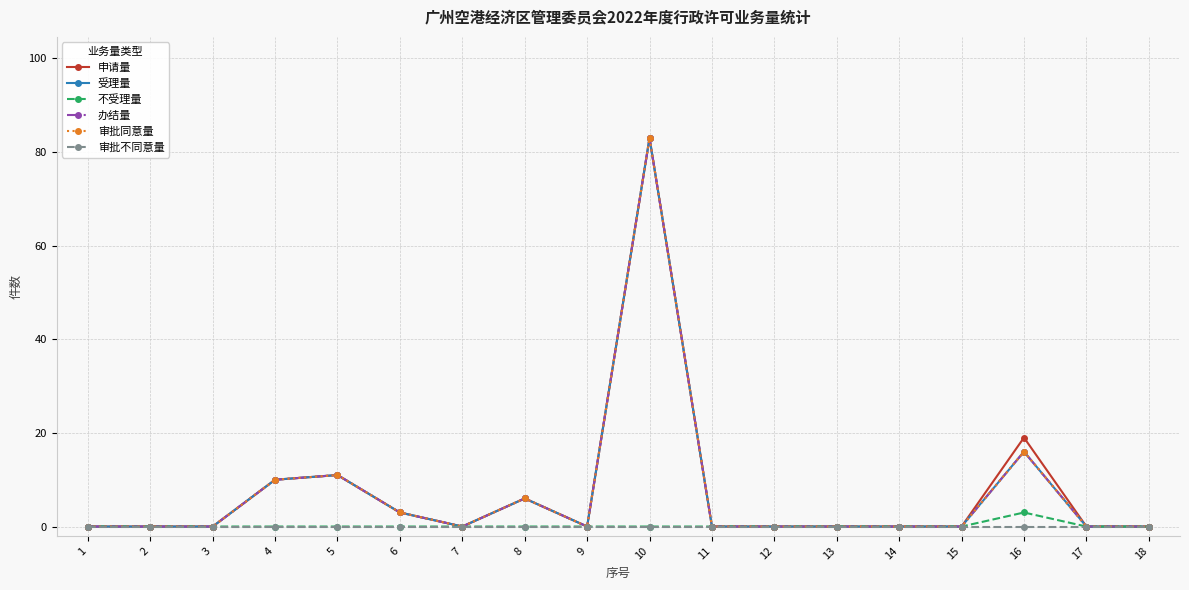

Rank the series by their maximum value, from highest to lowest.

申请量, 受理量, 办结量, 审批同意量, 不受理量, 审批不同意量